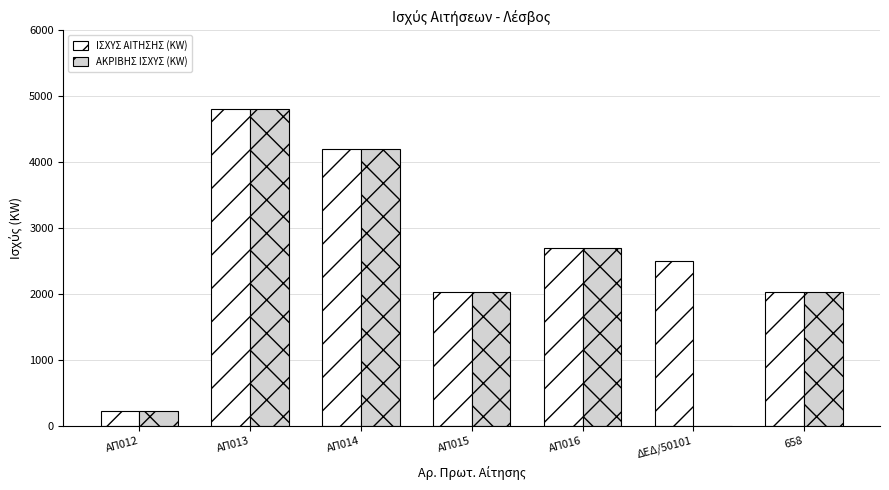

What is the difference between the ΑΚΡΙΒΗΣ ΙΣΧΥΣ (KW) values at 658 and ΑΠ016?

675